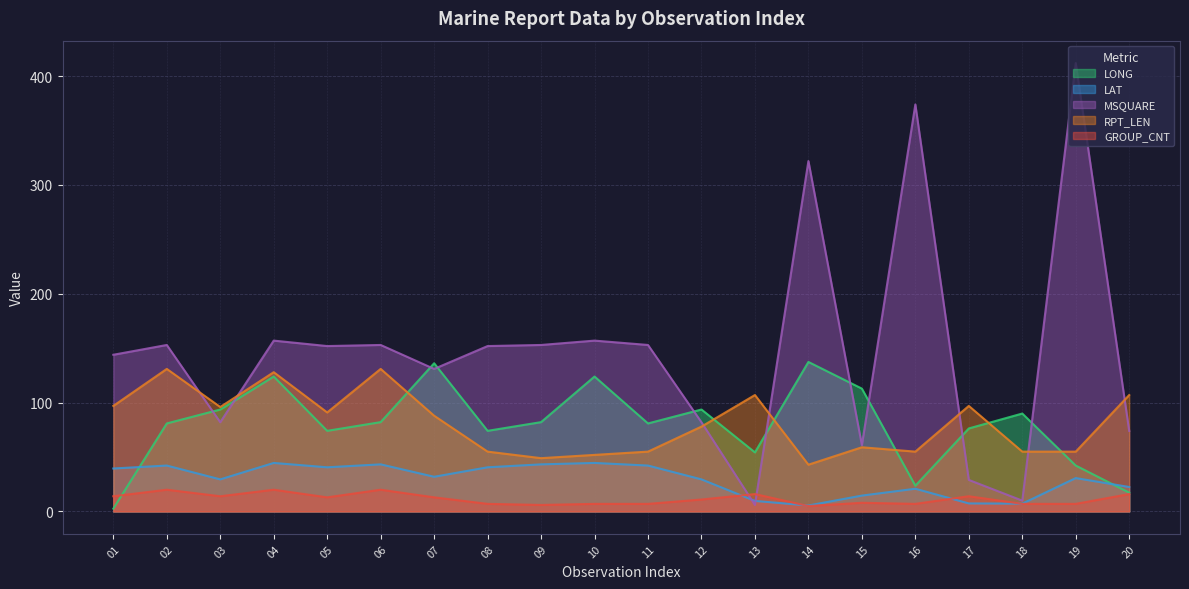

Reading right to left, transcribe all the data shown in this chart.

LONG: 17.3	42.2	90.0	76.3	23.7	112.9	137.4	54.3	93.7	80.9	124.0	82.1	74.1	136.2	82.1	74.1	124.0	93.7	80.9	2.6
LAT: 22.5	30.7	7.2	7.4	20.9	14.6	5.5	9.7	29.5	42.2	44.6	43.3	40.6	31.9	43.3	40.6	44.6	29.5	42.2	39.5
MSQUARE: 74.0	412.0	10.0	29.0	374.0	61.0	322.0	6.0	82.0	153.0	157.0	153.0	152.0	131.0	153.0	152.0	157.0	82.0	153.0	144.0
RPT_LEN: 107.0	55.0	55.0	97.0	55.0	59.0	43.0	107.0	78.0	55.0	52.0	49.0	55.0	88.0	131.0	91.0	128.0	96.0	131.0	97.0
GROUP_CNT: 16.0	7.0	7.0	14.0	7.0	8.0	5.0	16.0	11.0	7.0	7.0	6.0	7.0	13.0	20.0	13.0	20.0	14.0	20.0	14.0